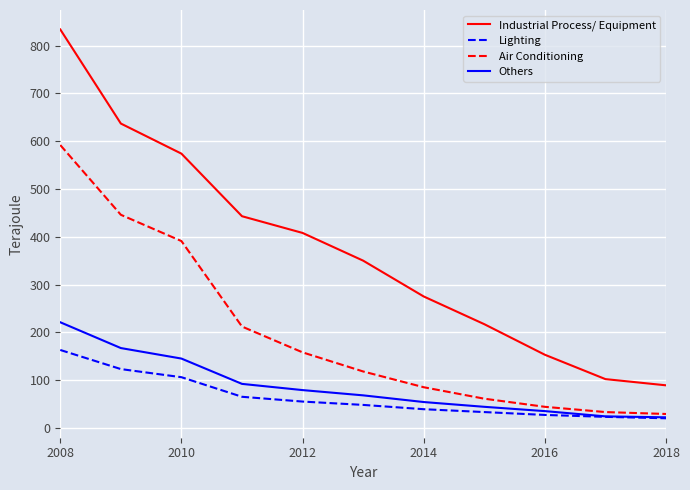

Rank the series by their maximum value, from highest to lowest.

Industrial Process/ Equipment, Air Conditioning, Others, Lighting